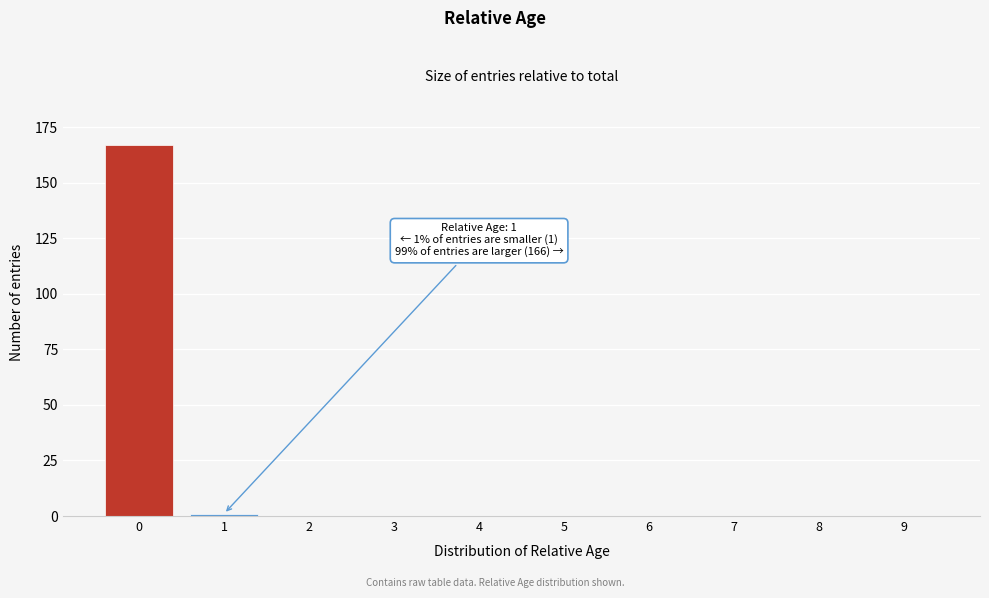

Reading left to right, what are all the values shown in this chart?

0=167	1=1	2=0	3=0	4=0	5=0	6=0	7=0	8=0	9=0